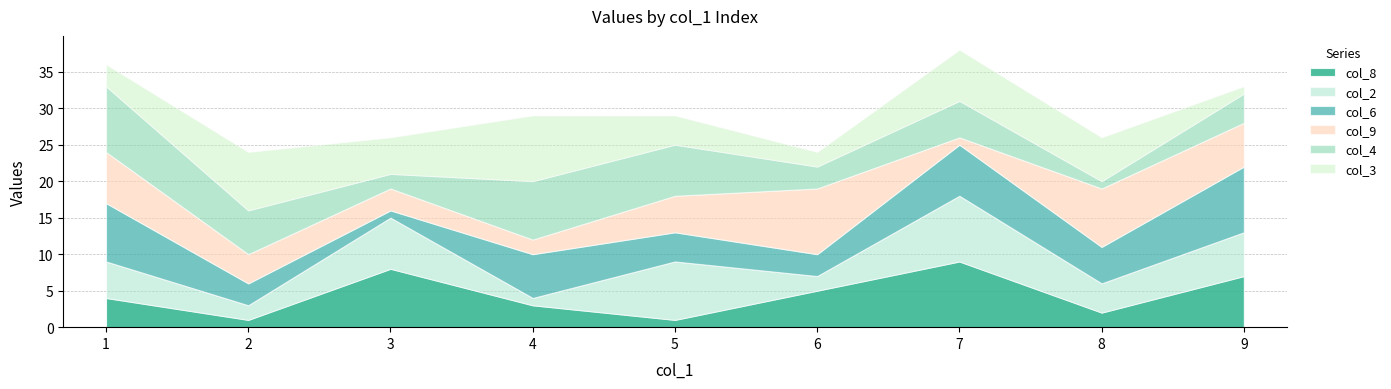

How many times do col_2 and col_3 cross each other?

6